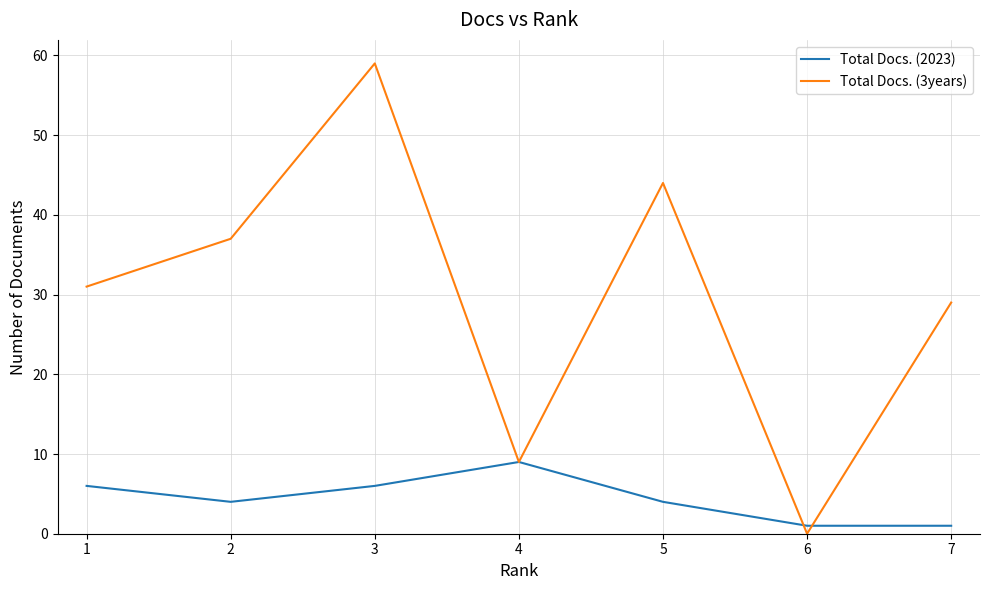

List the series in order of their overall mean, highest first.

Total Docs. (3years), Total Docs. (2023)